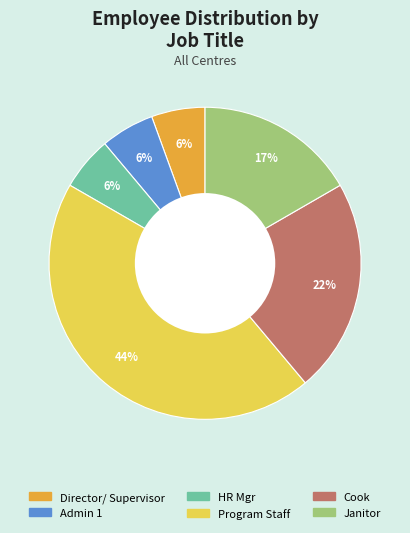

To the nearest percent, what is the average slice percentage?

17%